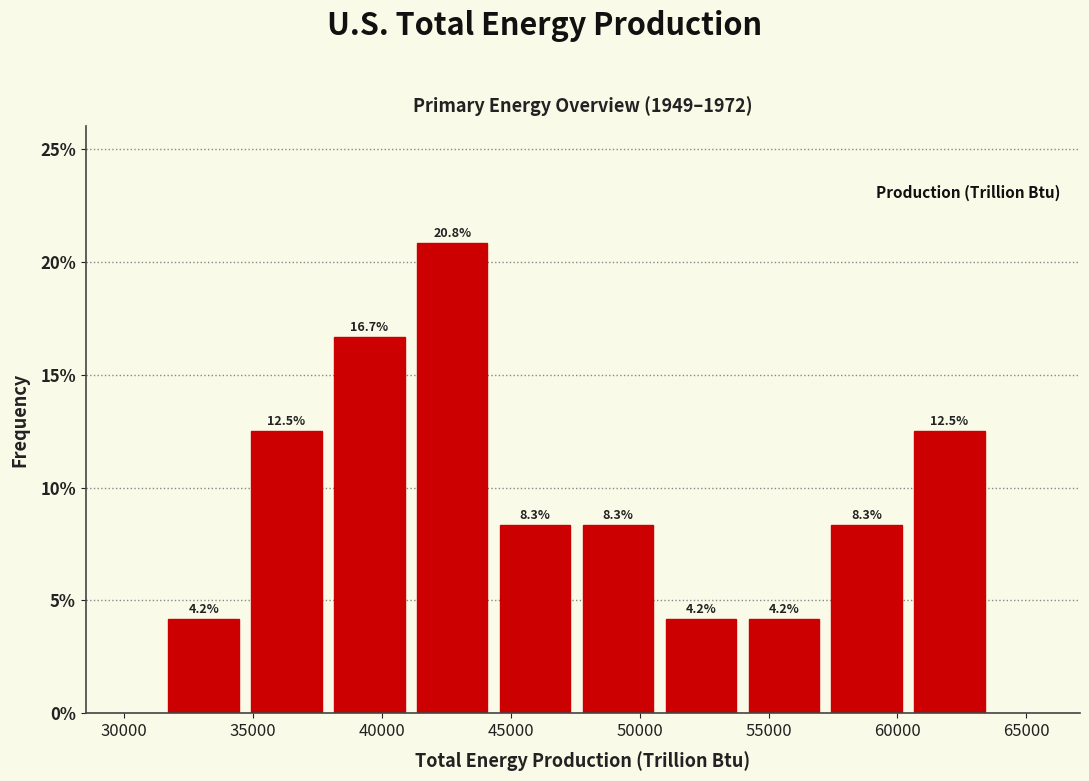

Reading left to right, list every bar in this chart as the range it spans on the x-axis followed by its height. The bar edges are not printed on the chart, so give them approximately, as read against the axis.

31500 to 35000: 4.2
35000 to 38000: 12.5
38000 to 41500: 16.7
41500 to 44500: 20.8
44500 to 48000: 8.3
48000 to 51000: 8.3
51000 to 54000: 4.2
54000 to 57500: 4.2
57500 to 60500: 8.3
60500 to 64000: 12.5